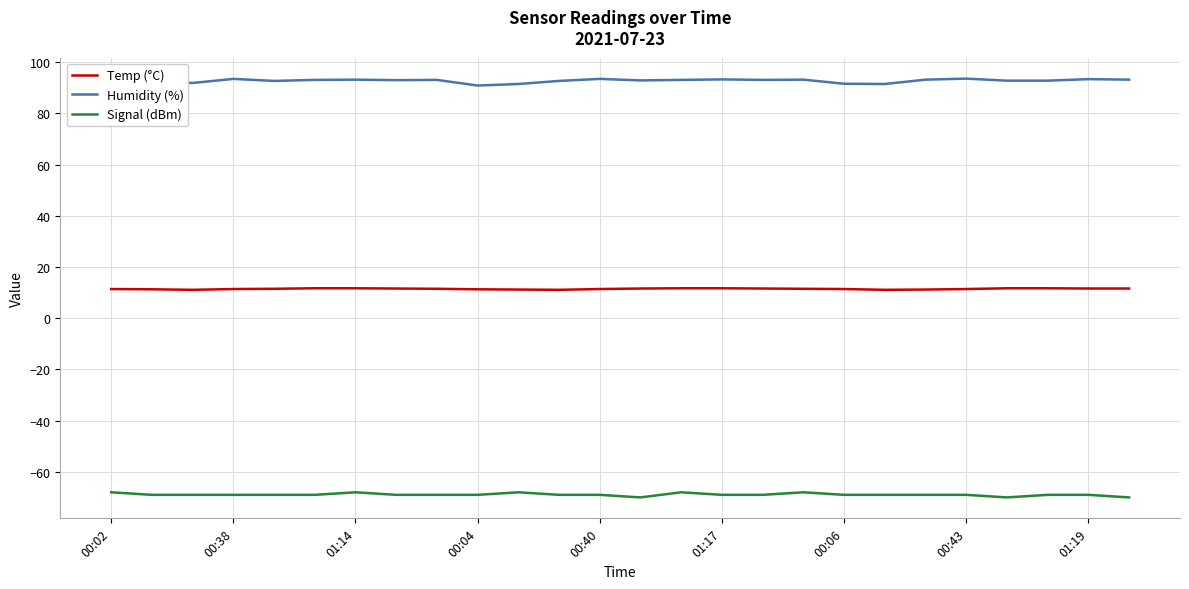

Which series has the largest total across all categories?

Humidity (%)